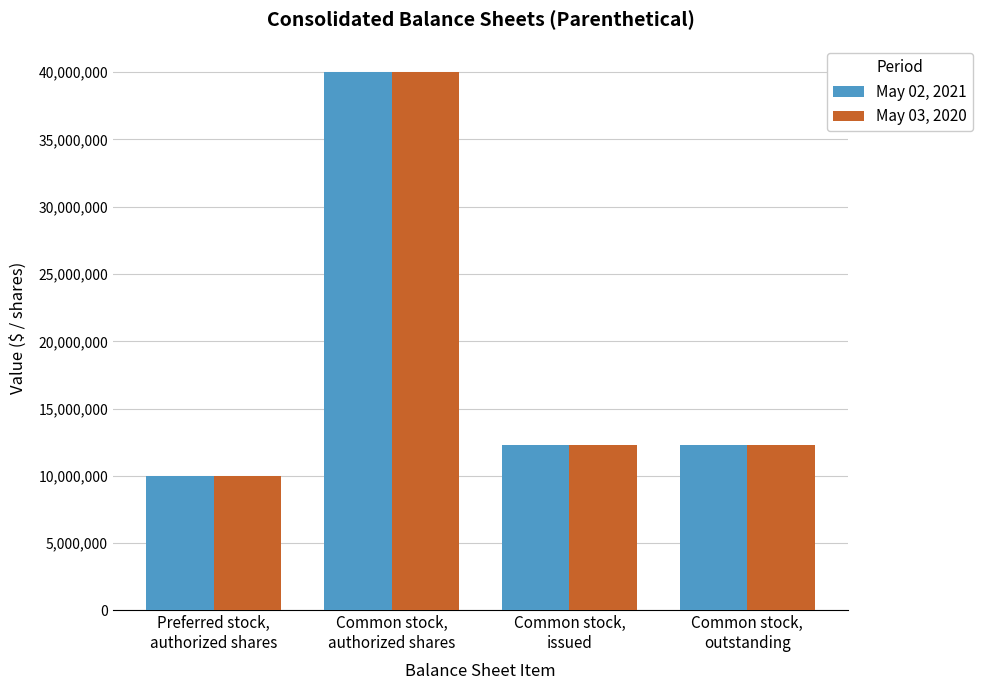

What is the maximum value for May 02, 2021?

40000000